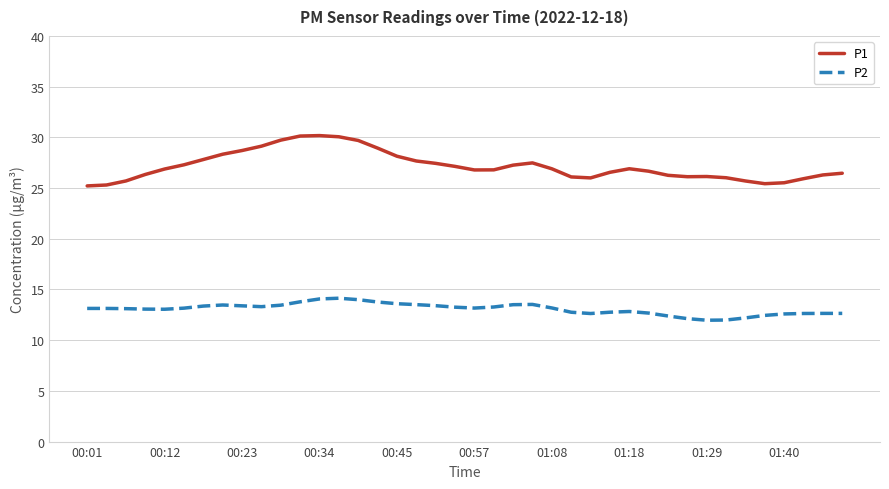

Rank the series by their maximum value, from lowest to highest.

P2, P1